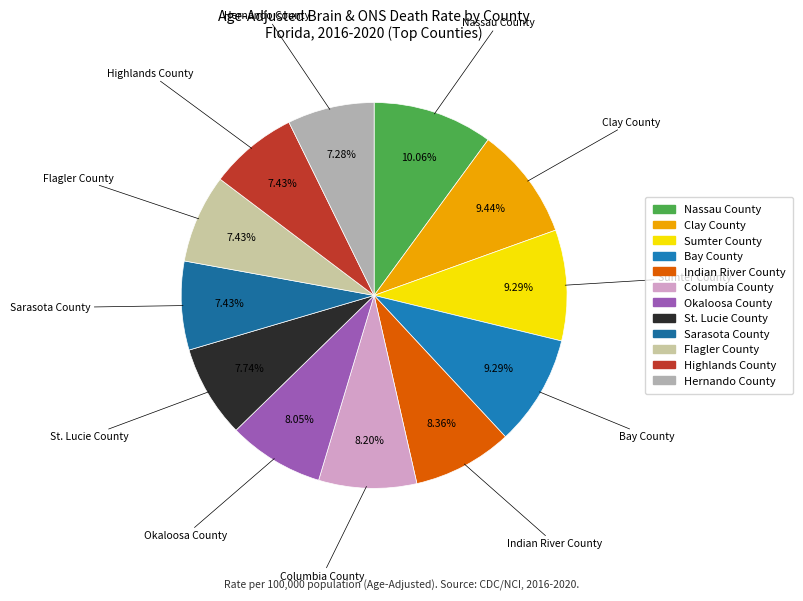

Is there a majority slice in this chart?

No